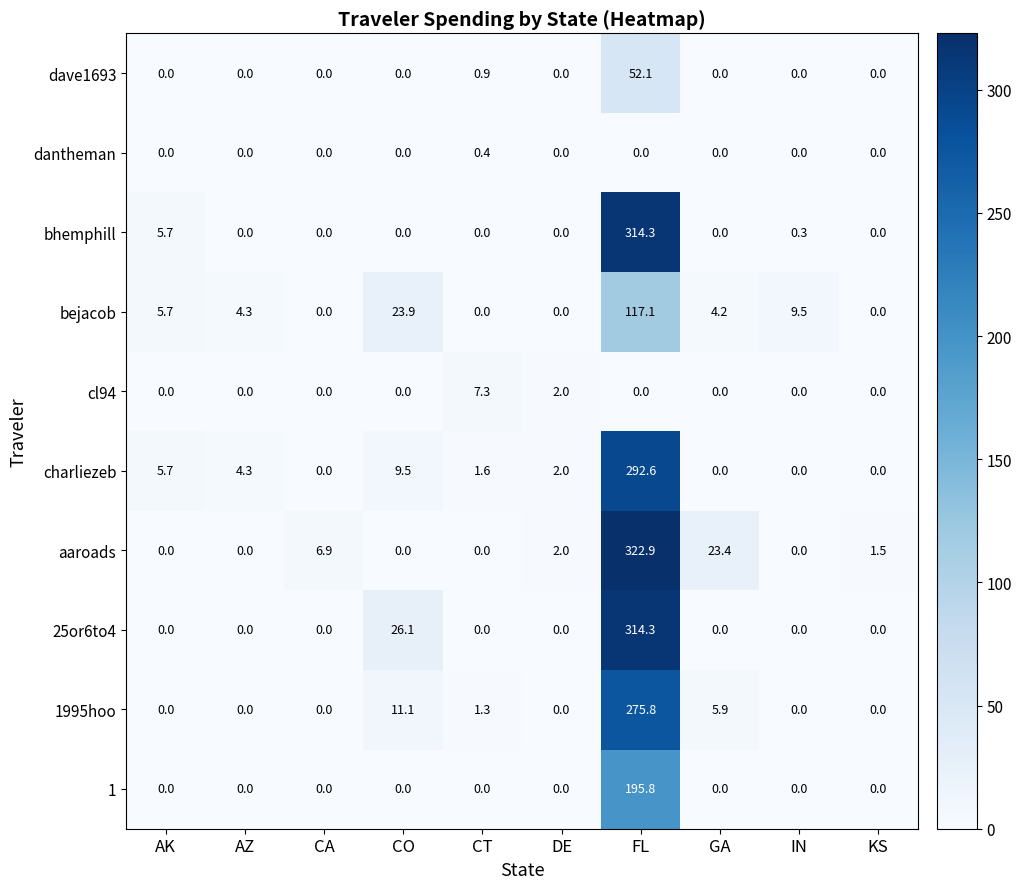

How many data points in cl94 are above 0?

2